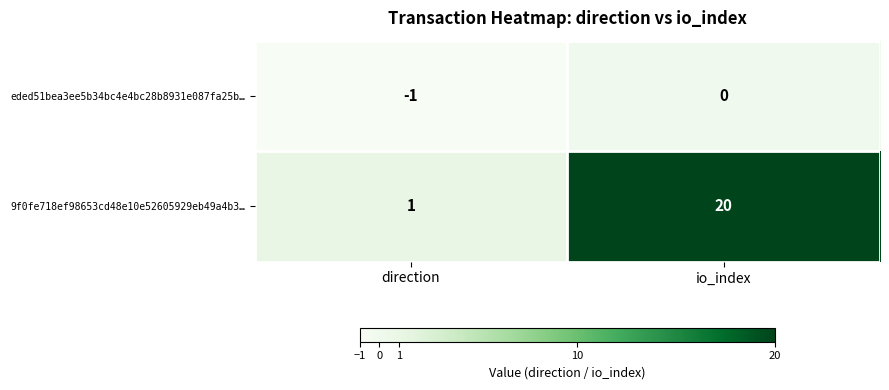

Which series changed the most between direction and io_index?

9f0fe718ef98653cd48e10e52605929eb49a4b3…